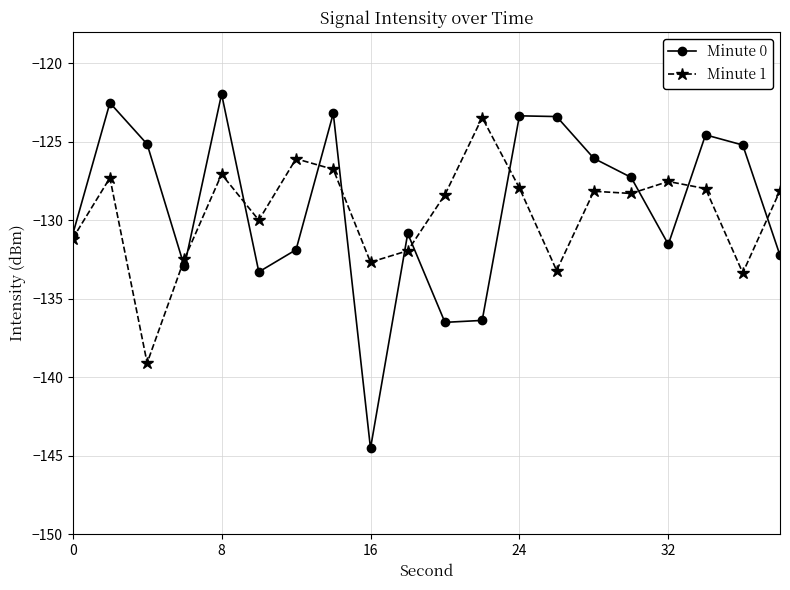

Which series has the largest range (max minus min)?

Minute 0